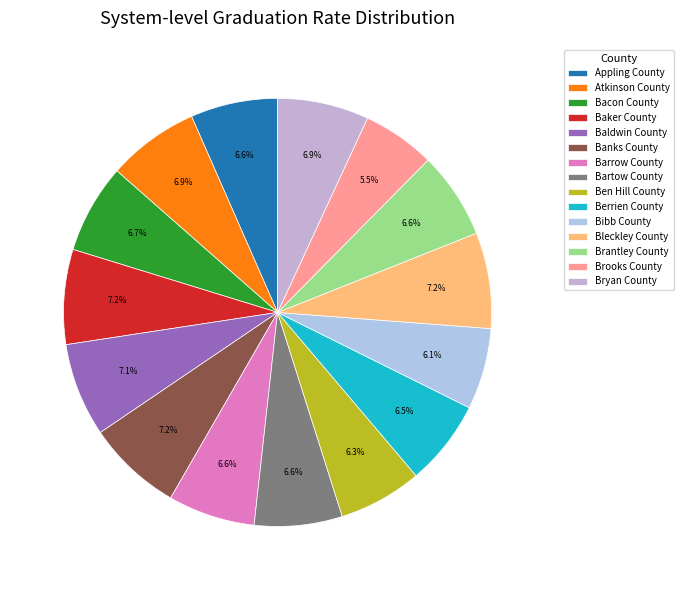

Is the sum of Brantley County and Bibb County greater than half?

No